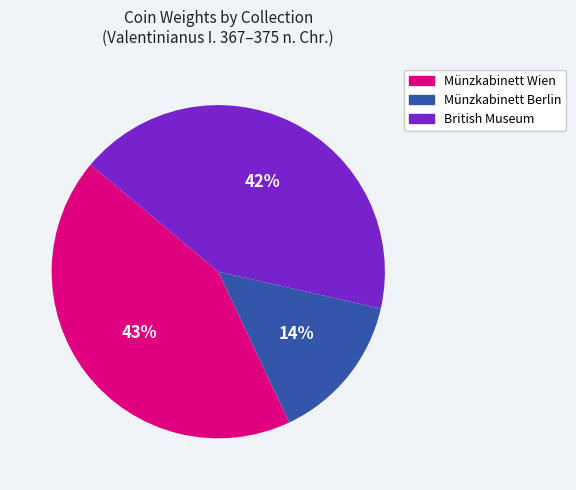

Is there any slice that represents more than half of the pie?

No